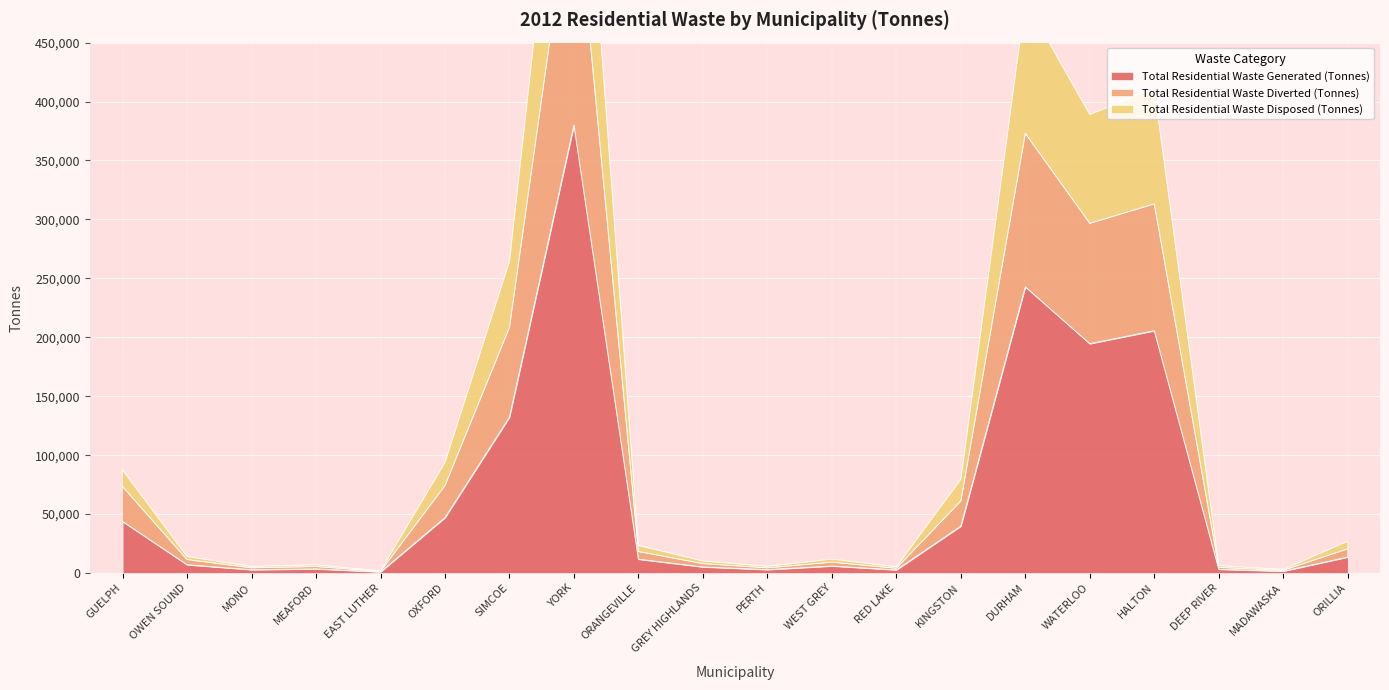

What is the value of the Total Residential Waste Generated (Tonnes) point at the 15th from the left?

242767.1